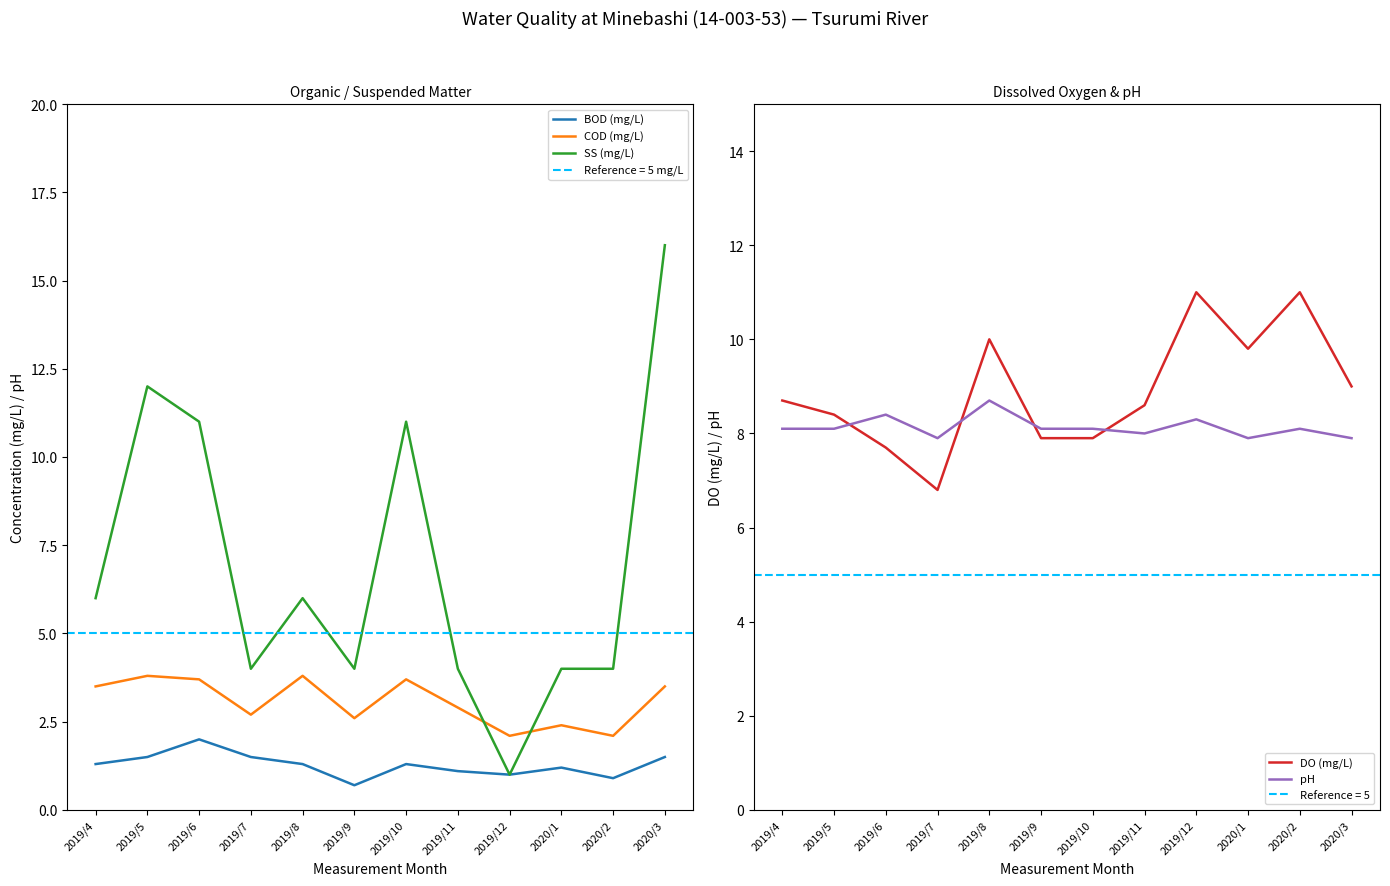

How many data points in COD (mg/L) are less than 3?

6